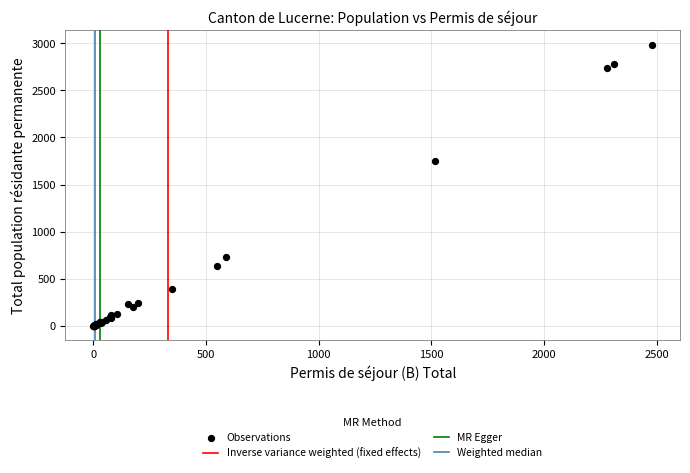

What Y value in the scatter plot is closest to 1493?

1749